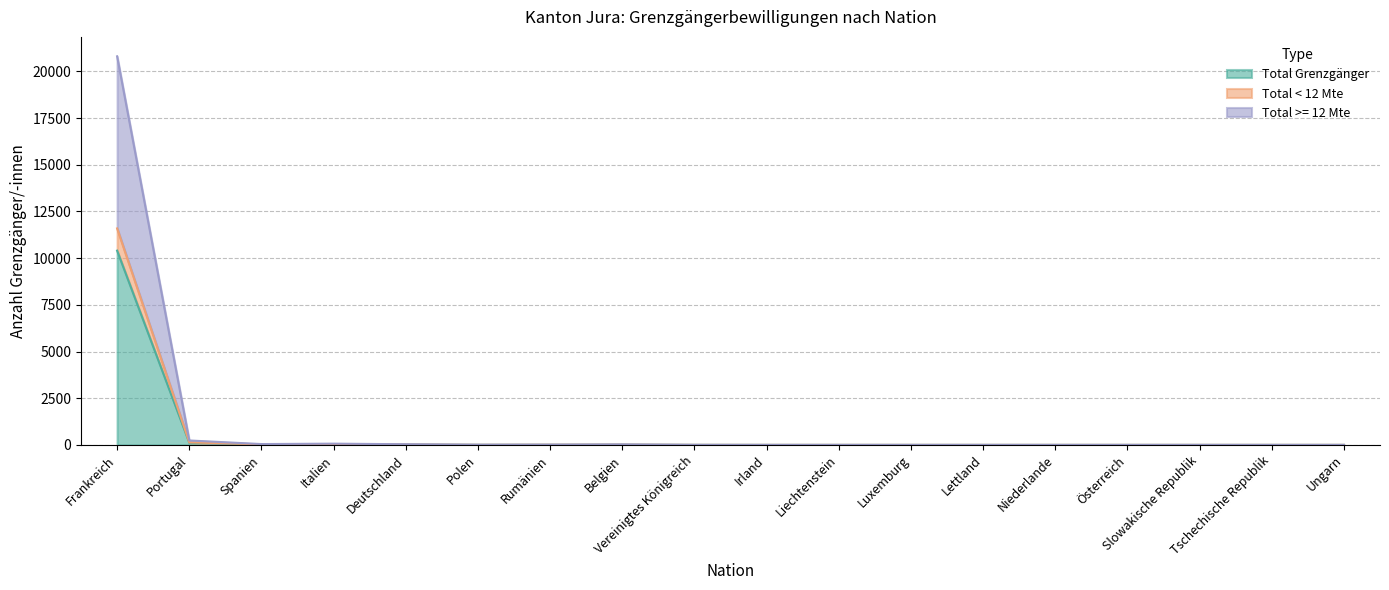

True or false: Total < 12 Mte and Total Grenzgänger intersect in this chart.

False